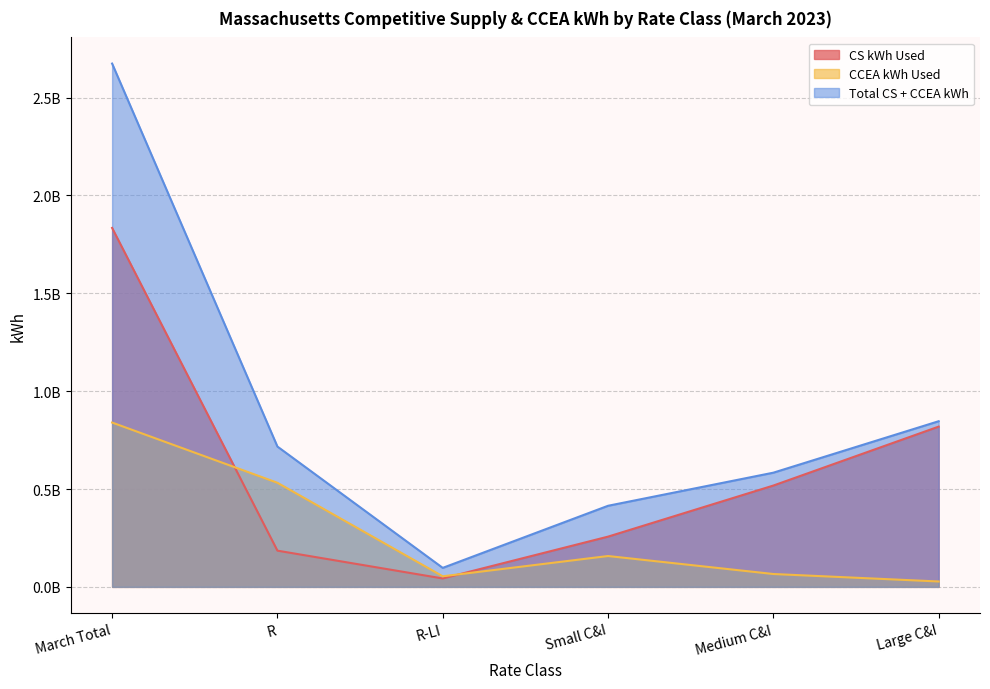

At which label does CCEA kWh Used reach its minimum?

Large C&I